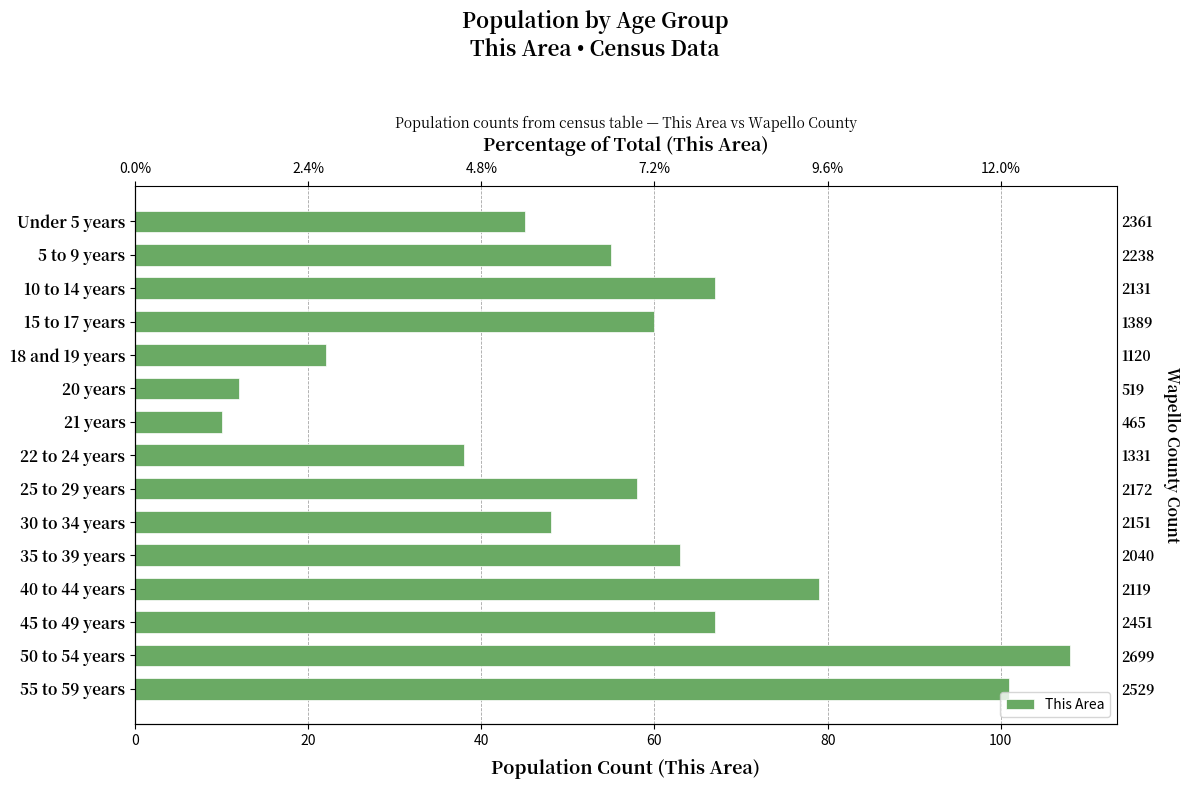

What is the difference between the maximum and minimum values?

98